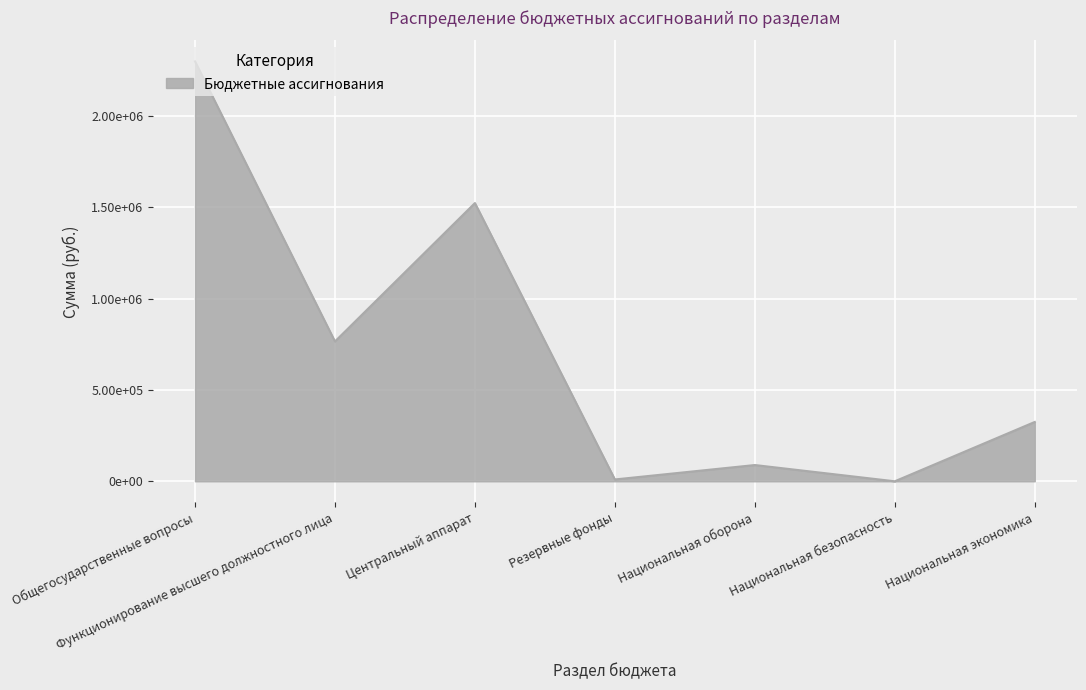

True or false: the data shows 2430302 at Центральный аппарат.

False